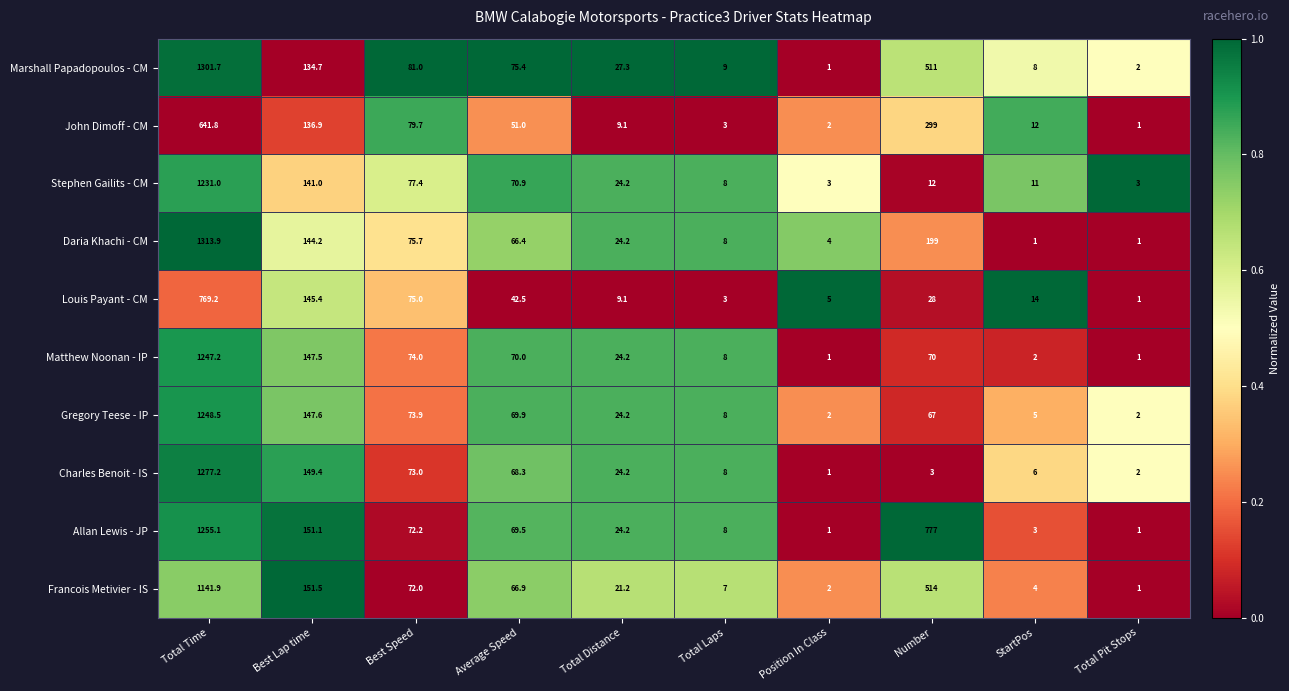

Where does the Louis Payant - CM series first go above 28?

Total Time